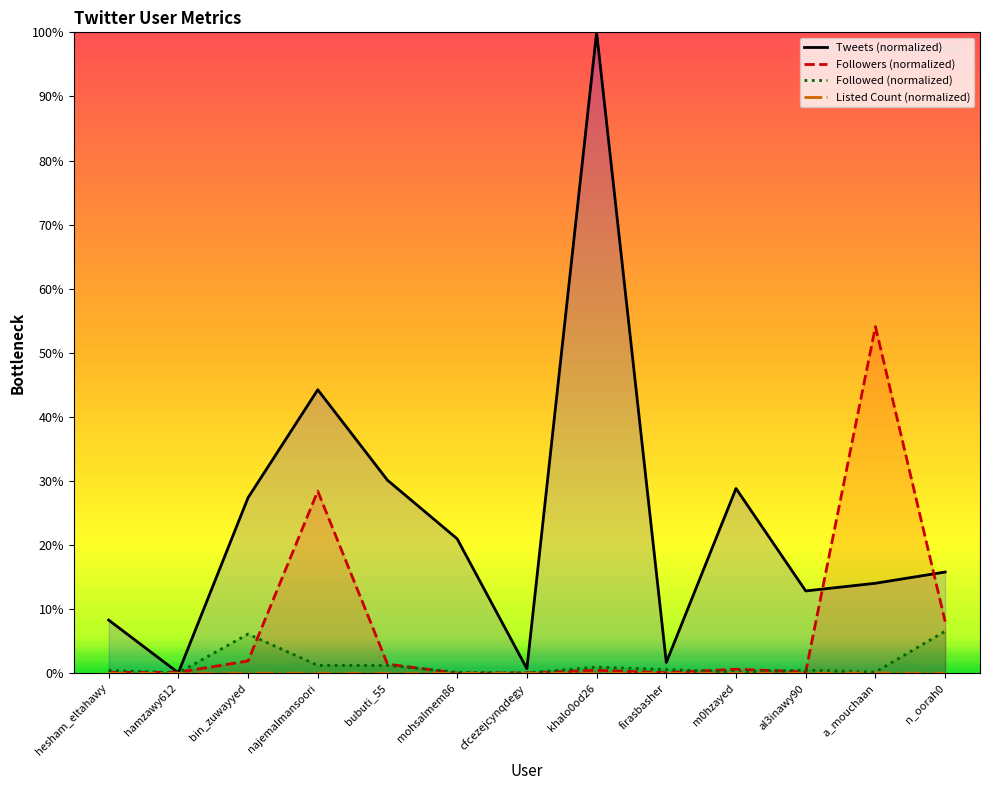

True or false: Tweets and Followed intersect in this chart.

False